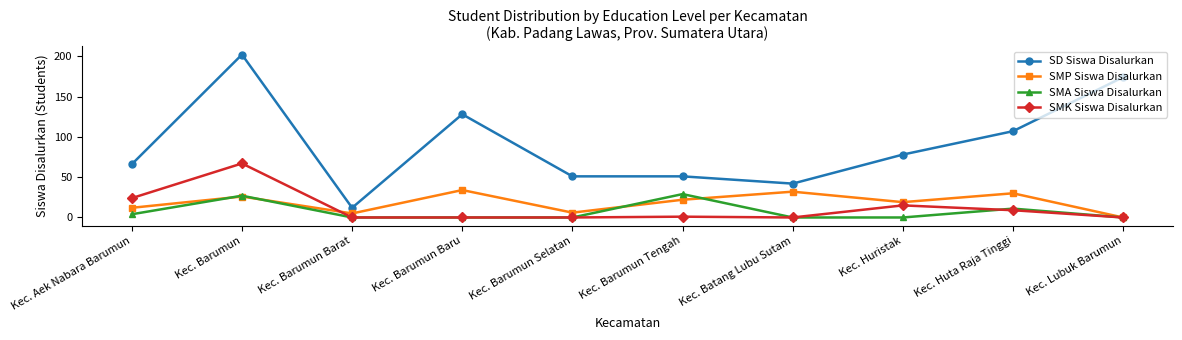

What is the sum of the SD Siswa Disalurkan values at Kec. Lubuk Barumun and Kec. Huristak?

252